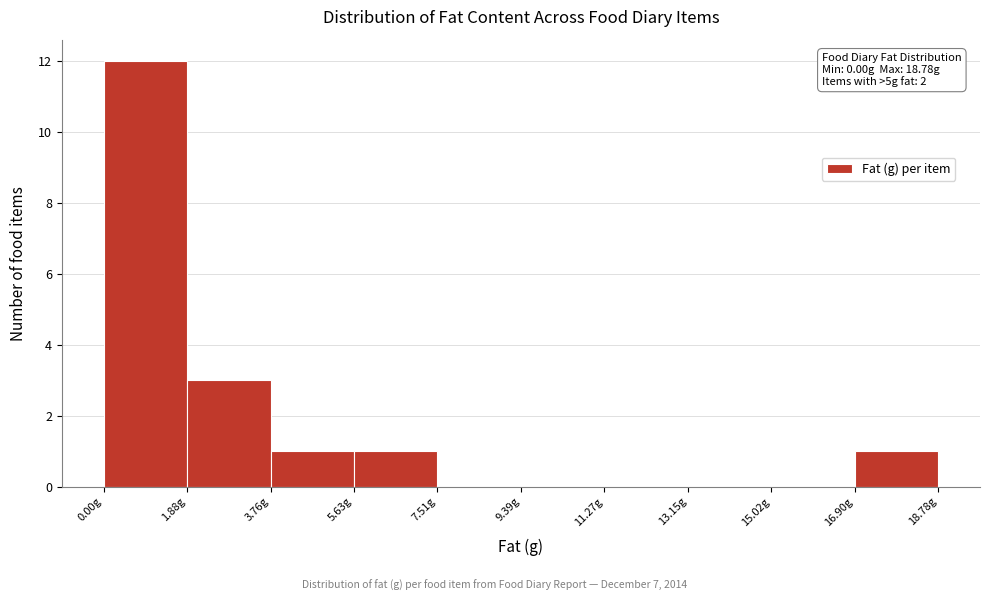

Which range on the x-axis has the tallest bar?

0.0 to 1.8